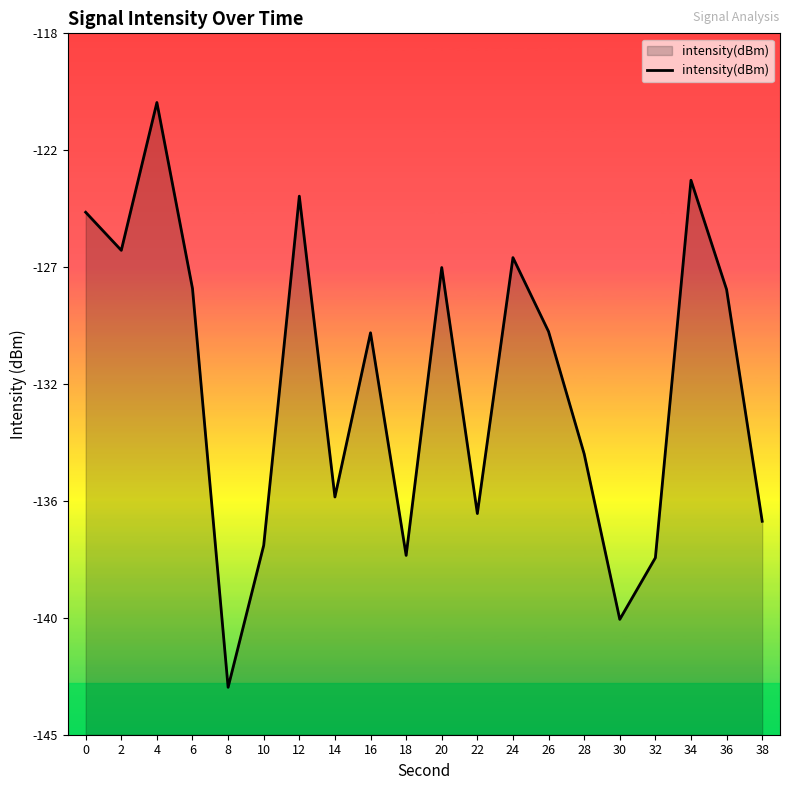

The value at 22 is -136.5. True or false?

True